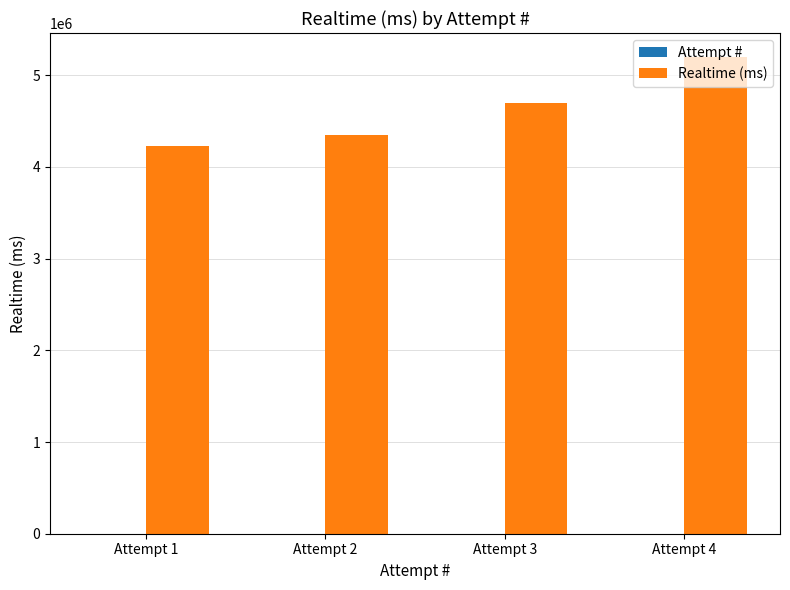

The value of Realtime (ms) at Attempt 1 is 1683852. True or false?

False